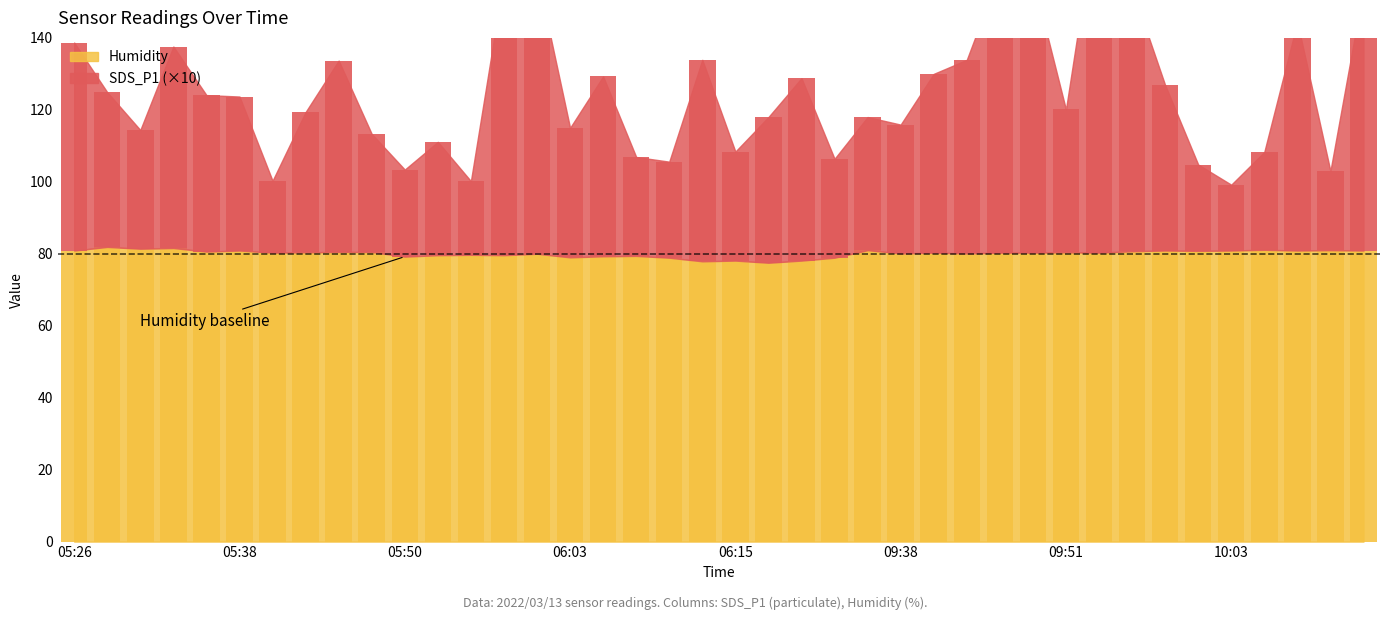

What are all the series names shown in the legend?

SDS_P1, Humidity